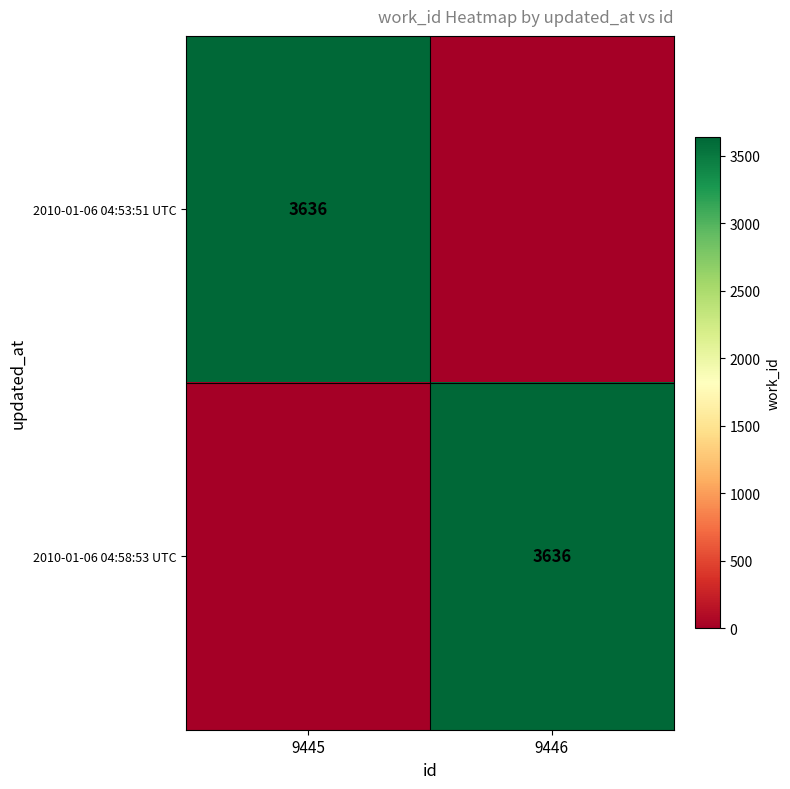

The 2010-01-06 04:58:53 UTC series shows 1927 at 9446. True or false?

False